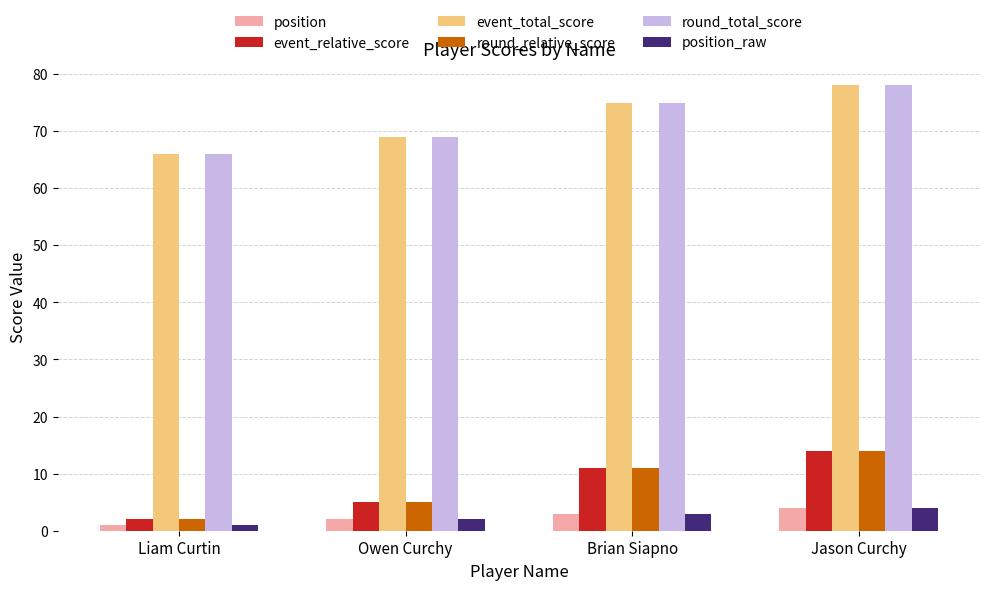

True or false: round_total_score has a value of 78 at Jason Curchy.

True